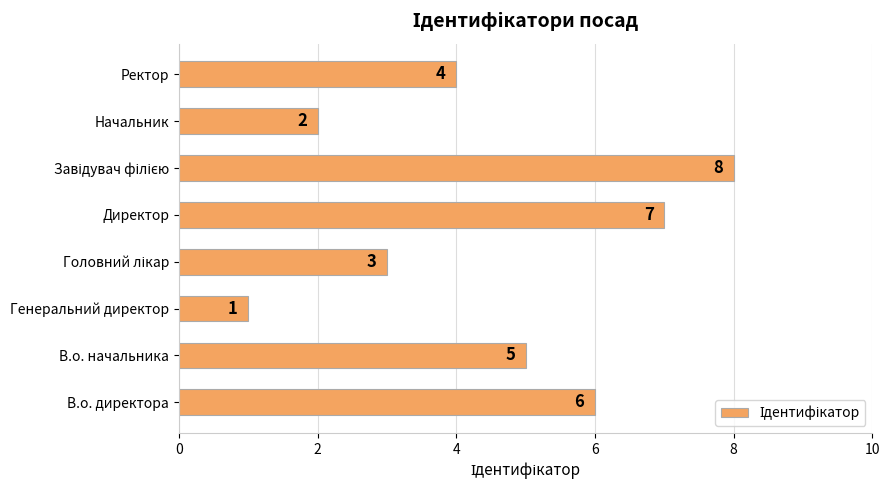

Reading bottom to top, extract all data points from this chart.

6	5	1	3	7	8	2	4